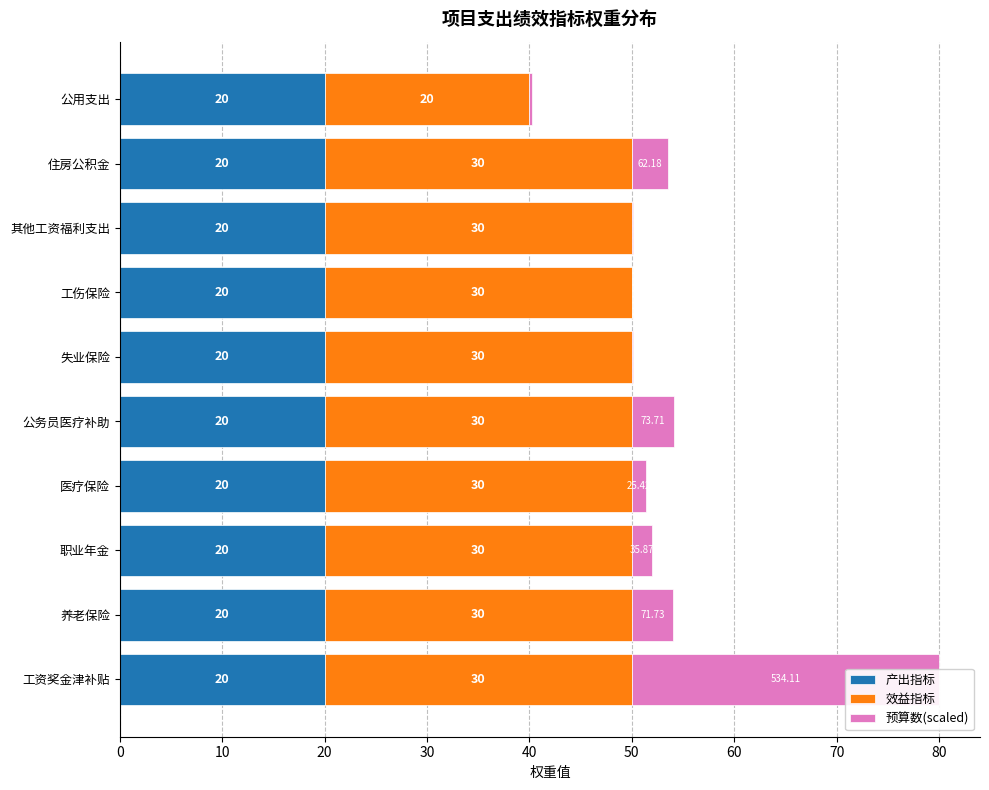

At how many categories does at least one series exceed 21?

9